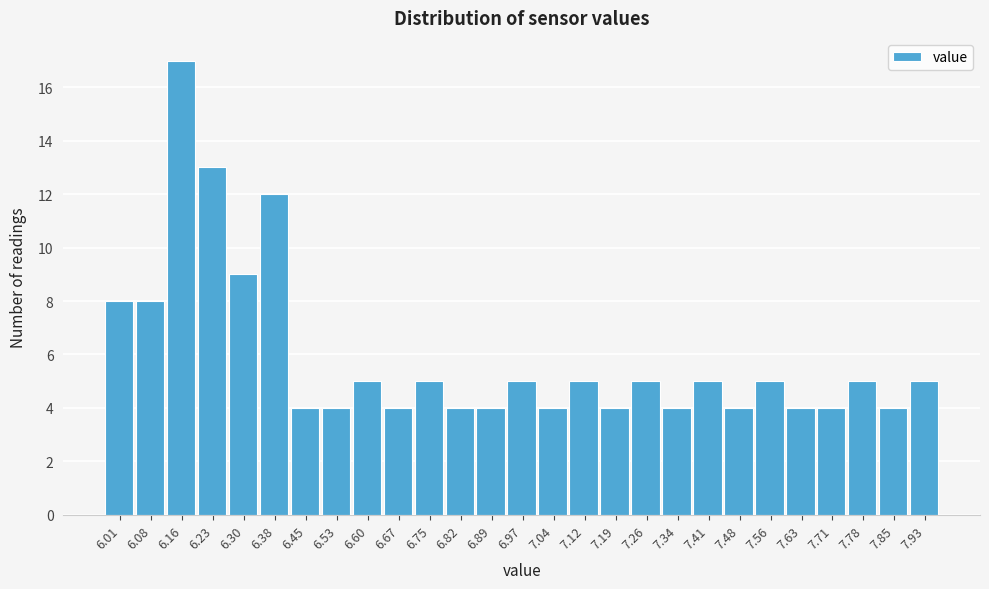

Reading left to right, list all the values displayed in this chart.

6.01=8	6.08=8	6.16=17	6.23=13	6.30=9	6.38=12	6.45=4	6.53=4	6.60=5	6.67=4	6.75=5	6.82=4	6.89=4	6.97=5	7.04=4	7.12=5	7.19=4	7.26=5	7.34=4	7.41=5	7.48=4	7.56=5	7.63=4	7.71=4	7.78=5	7.85=4	7.93=5